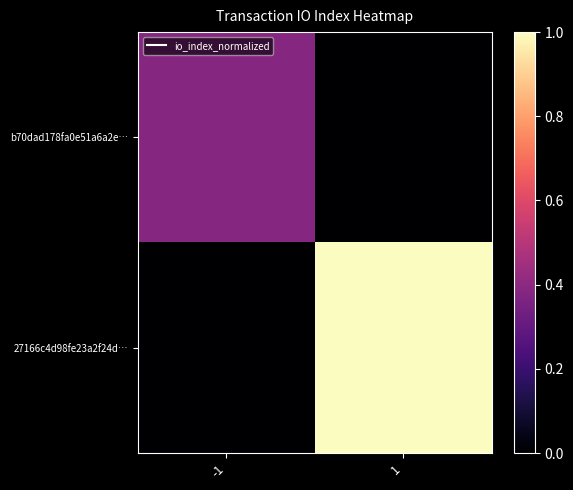

At -1, list the series in order from smallest to largest.

27166c4d98fe23a2f24d…, b70dad178fa0e51a6a2e…